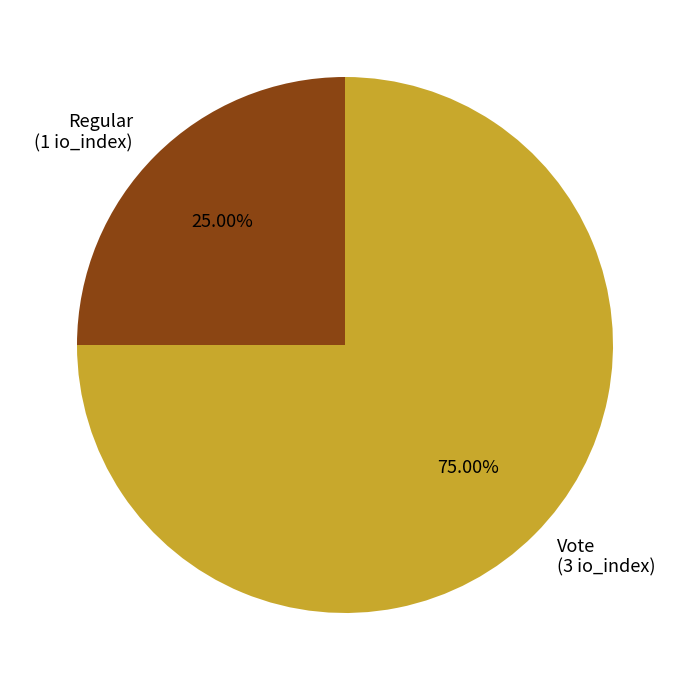

Do Vote (3 io_index) and Regular (1 io_index) together represent more than half of the pie?

Yes